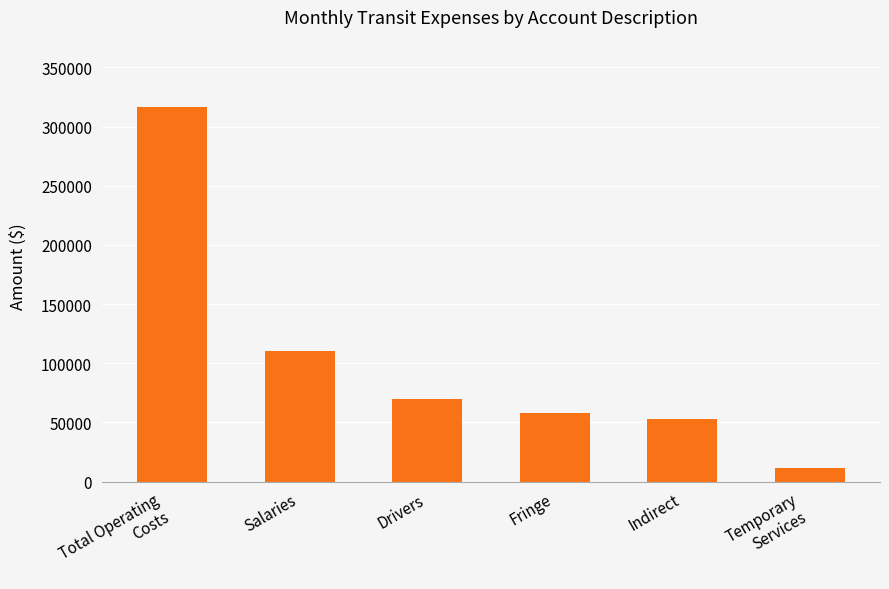

Where is the data nearest to the value 164157?

Salaries